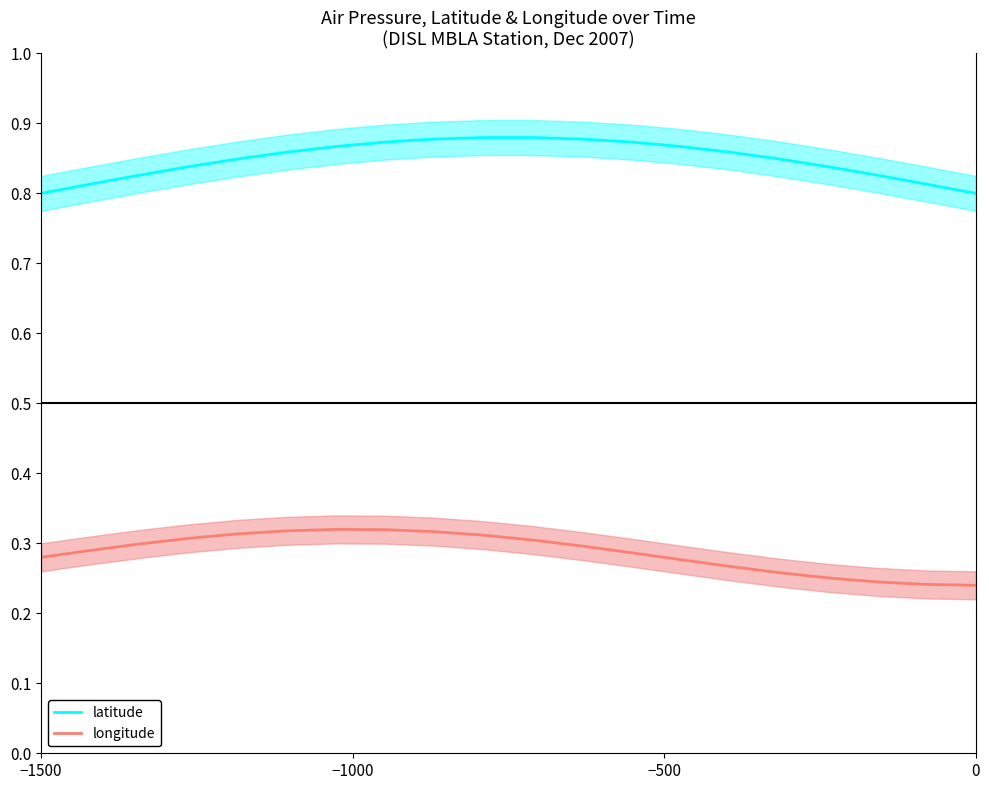

Count the number of categories in the chart.

20